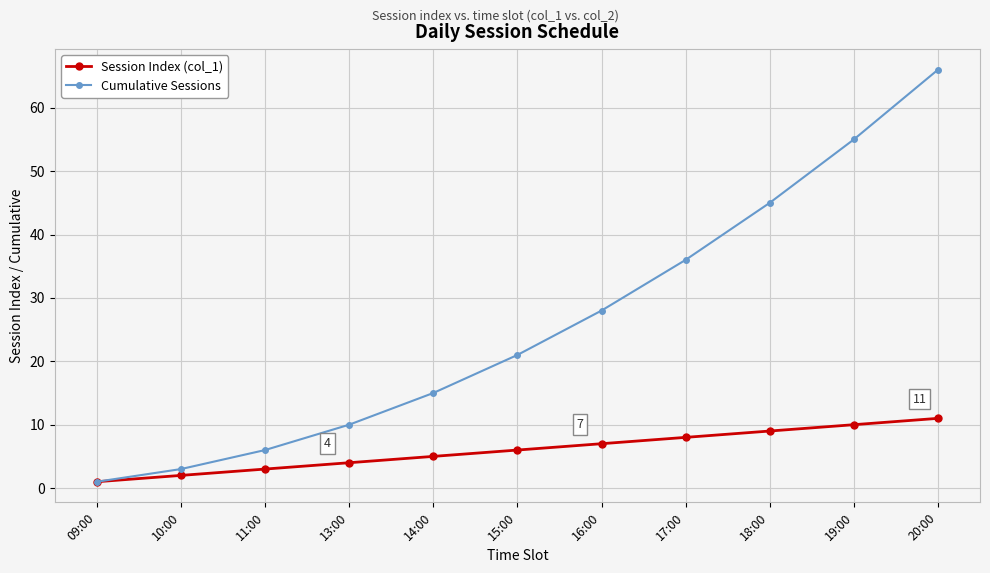

What is the difference between the highest and lowest values at 14:00?

10